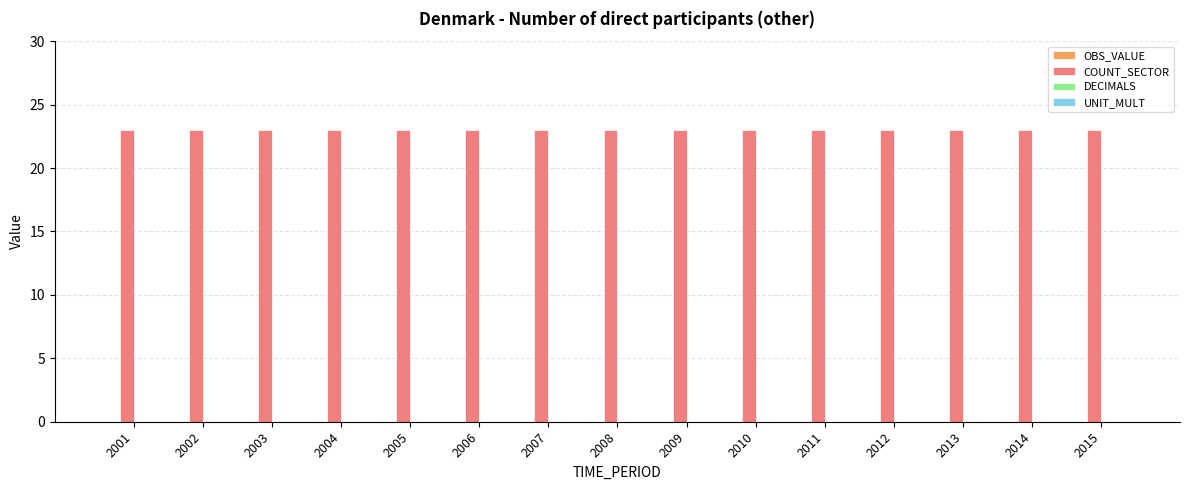

True or false: UNIT_MULT has a value of 0 at 2011.

True